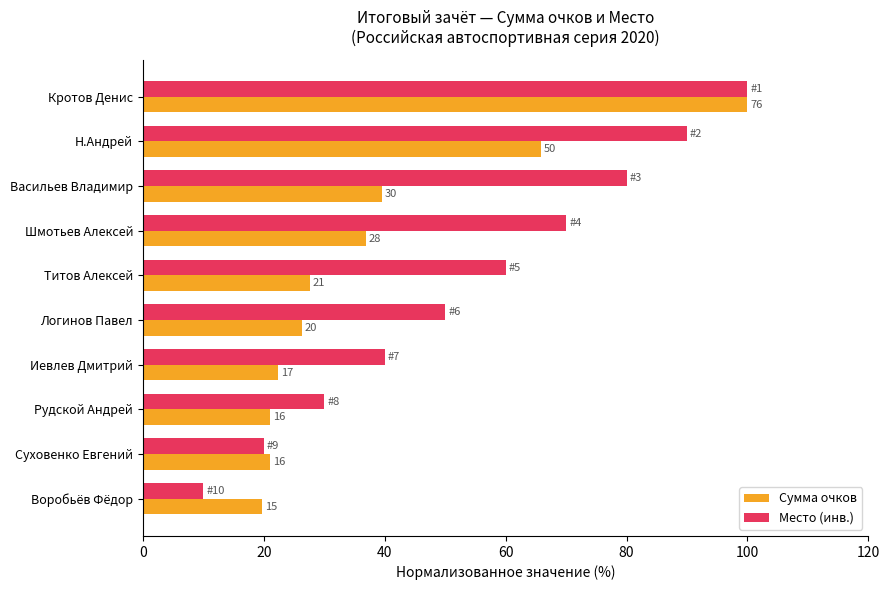

What is the difference between the maximum and minimum values in the Место (инв.) series?

90.0